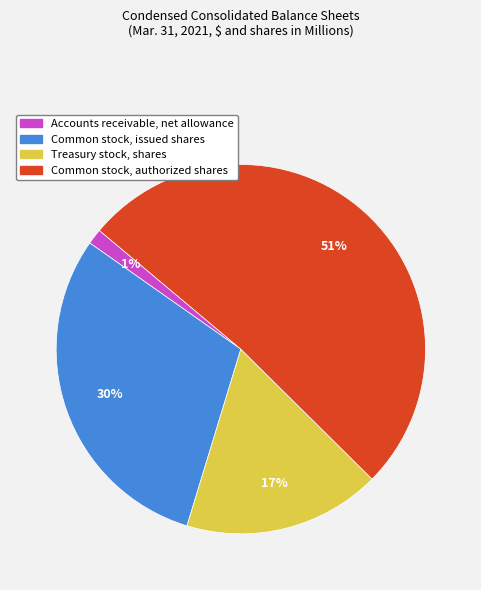

How many segments does this pie chart have?

4